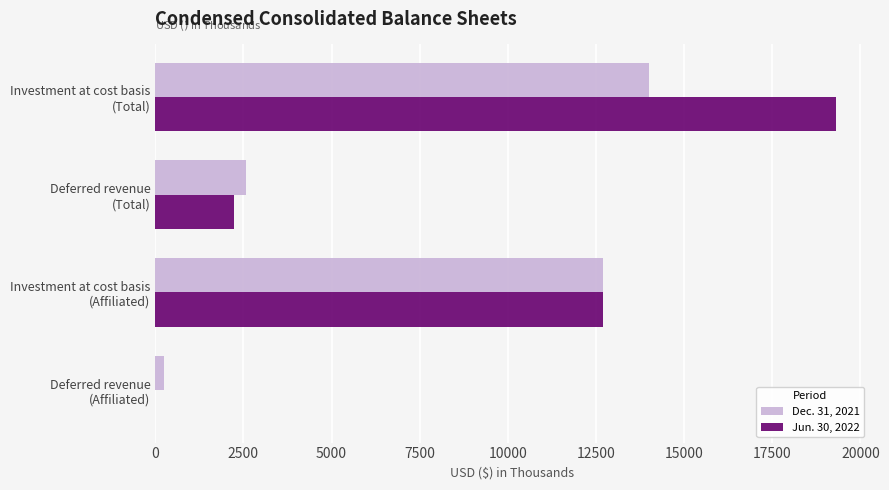

Which series has the largest total across all categories?

Jun. 30, 2022